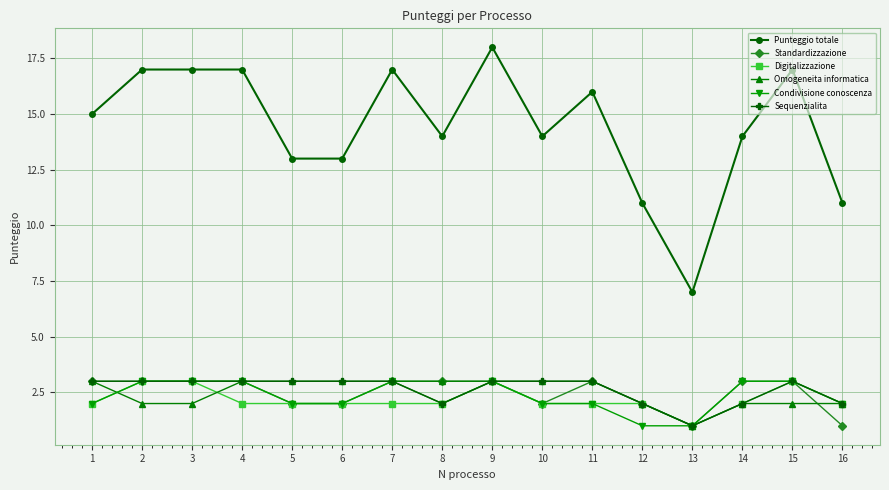

True or false: Punteggio totale and Condivisione conoscenza cross at least once.

False